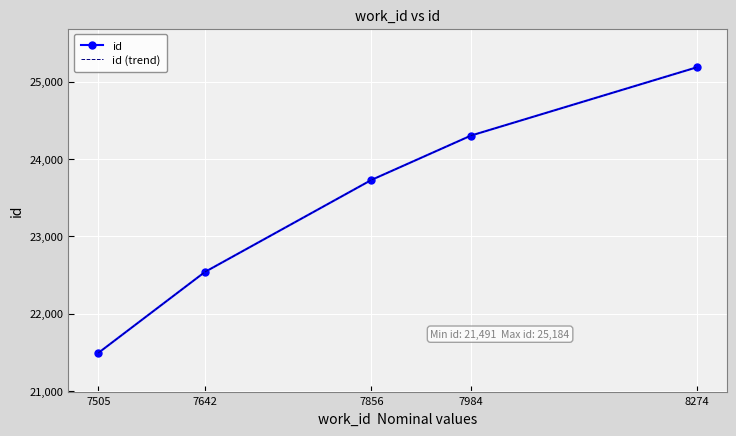

True or false: id and id (trend) intersect in this chart.

False